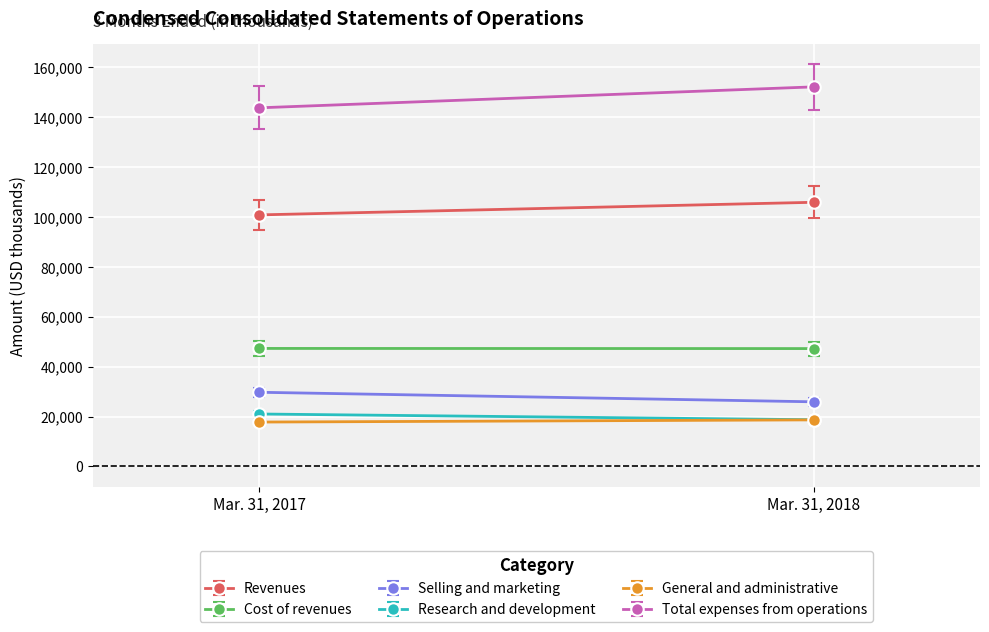

What is the approximate value of Total expenses from operations at Mar. 31, 2017?

143797